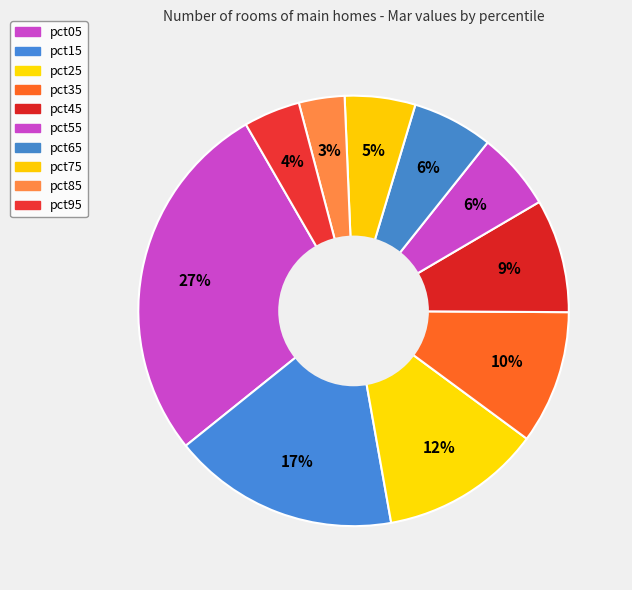

Does any single category account for the majority?

No